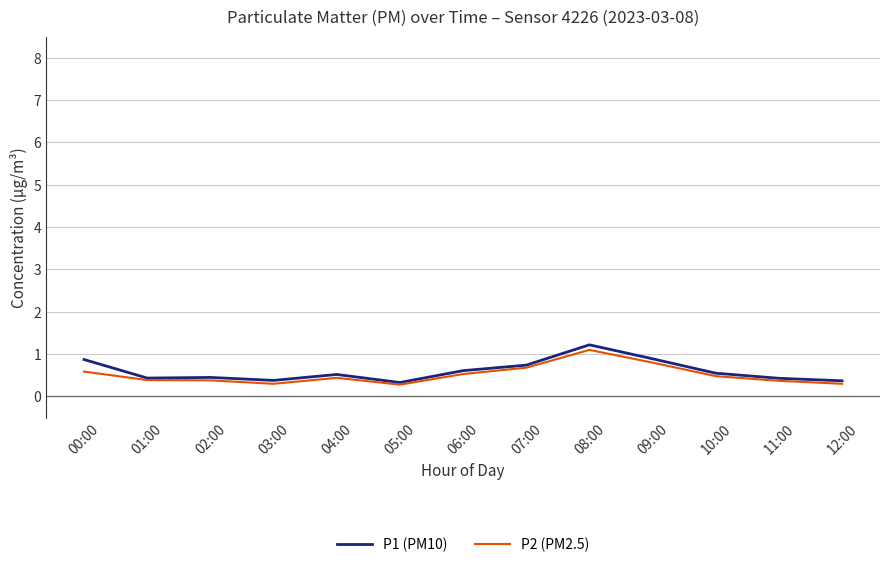

Which series has the widest spread of values?

P1 (PM10)